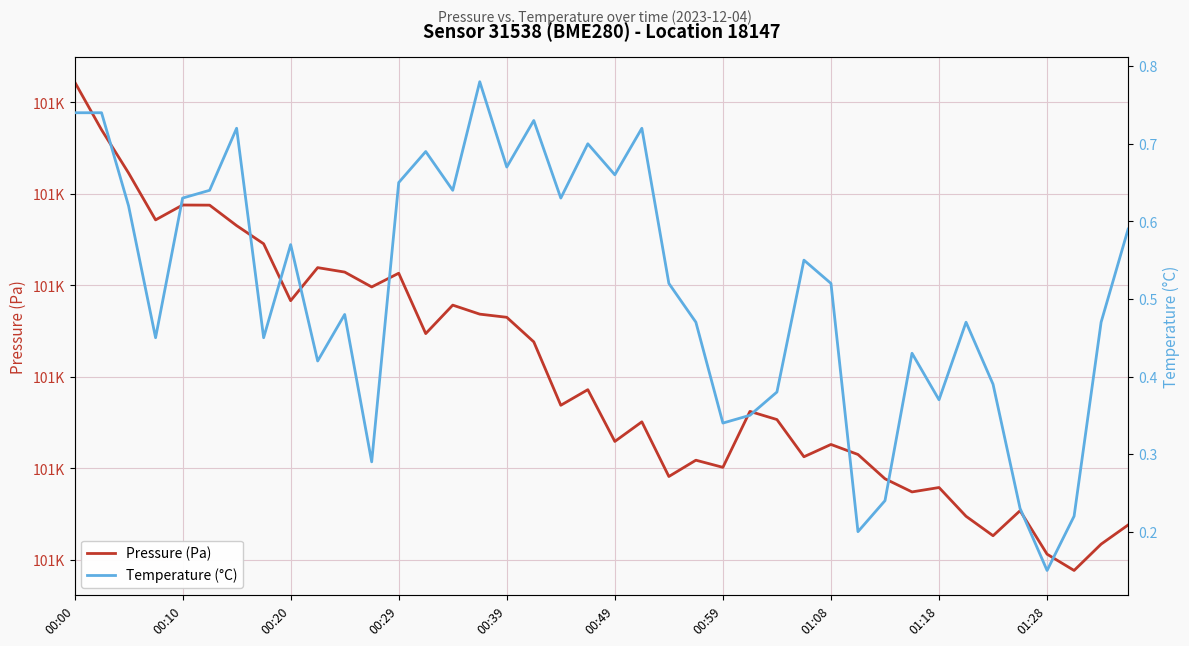

True or false: Pressure (Pa) and Temperature (°C) intersect in this chart.

False